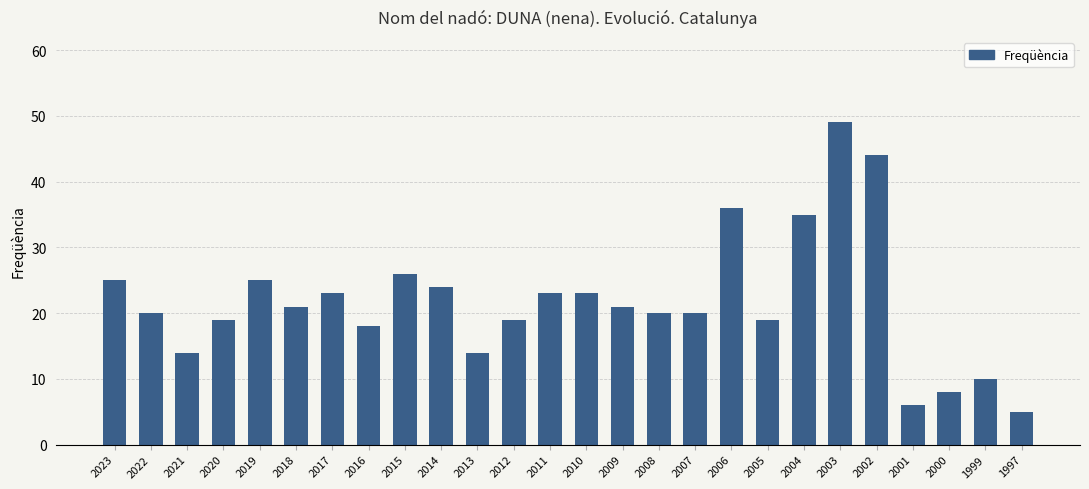

At which category does the chart reach its minimum across all series?

1997